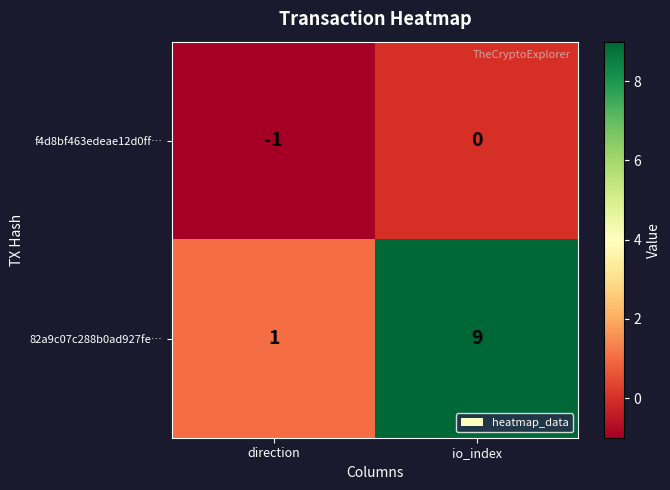

Which category has the lowest value in the f4d8bf463edeae12d0ff… series?

direction